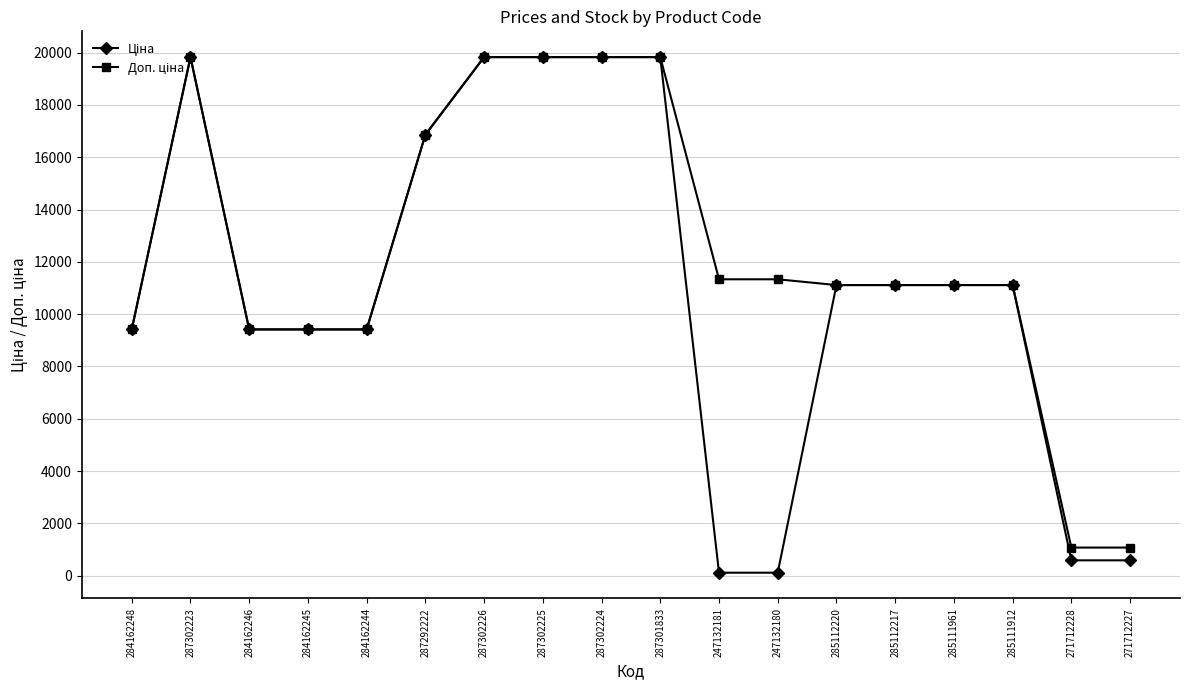

What is the greatest value displayed?

19831.1